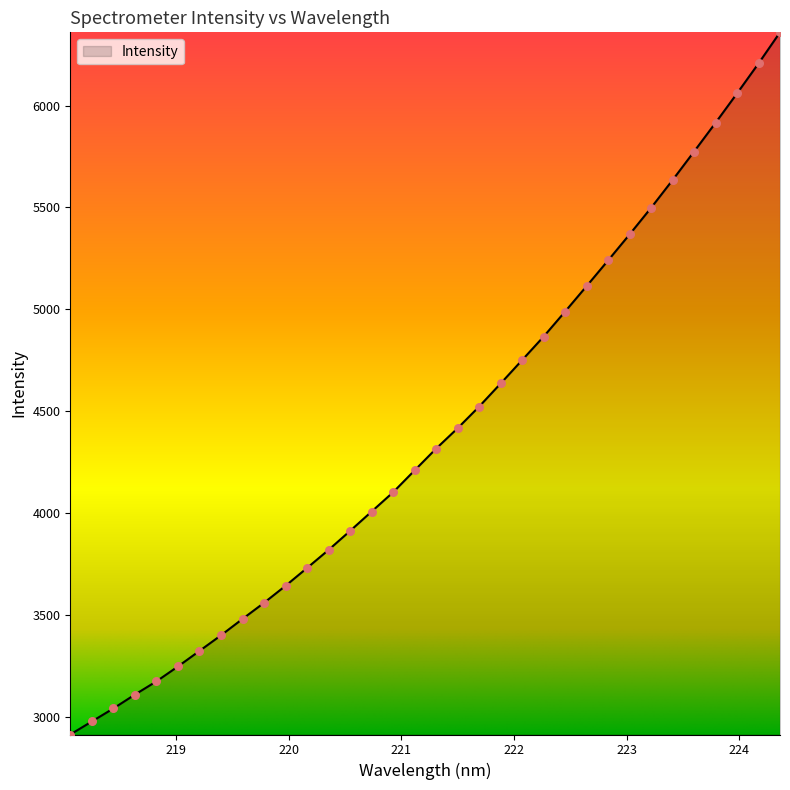

What is the difference between the maximum and minimum values?

3448.1